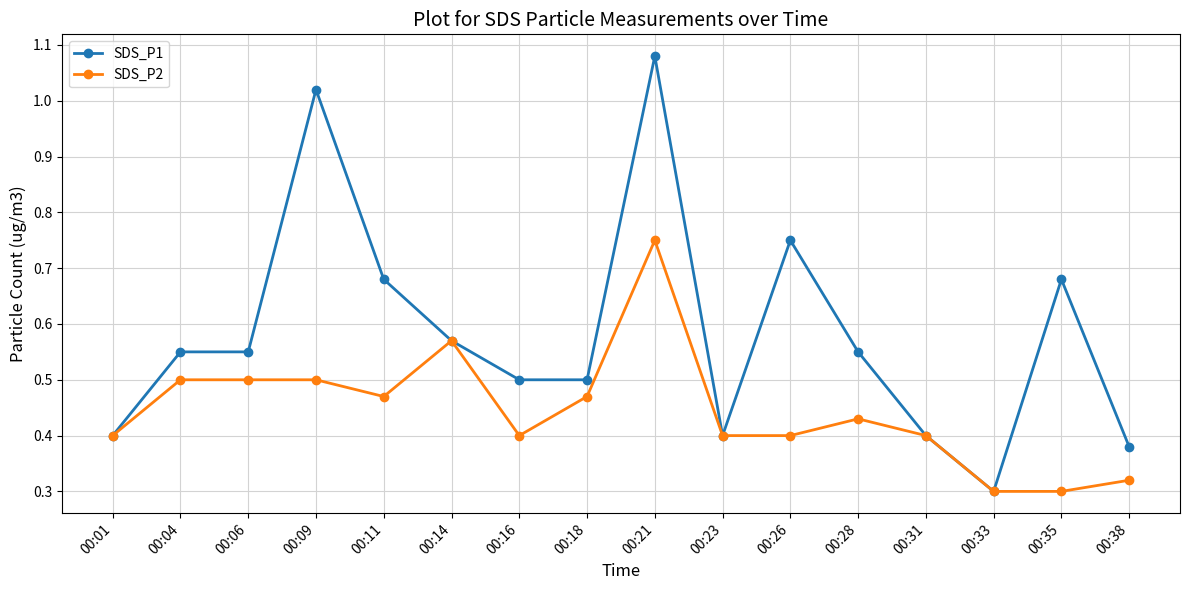

Is it true that SDS_P2 equals 0.3 at 00:01?

False